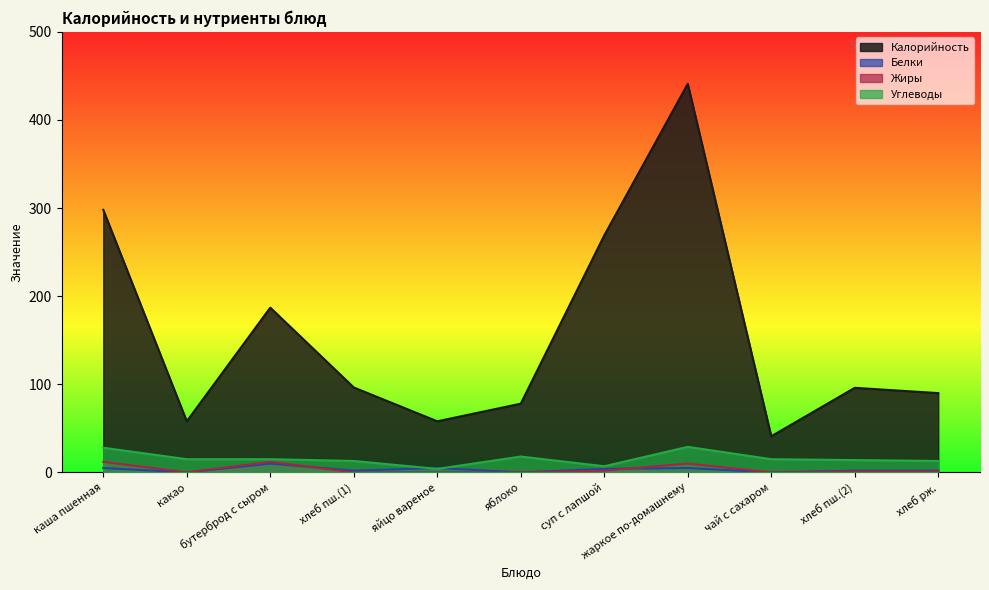

In Углеводы, how many points are lower than both neighbors (excluding endpoints)?

2